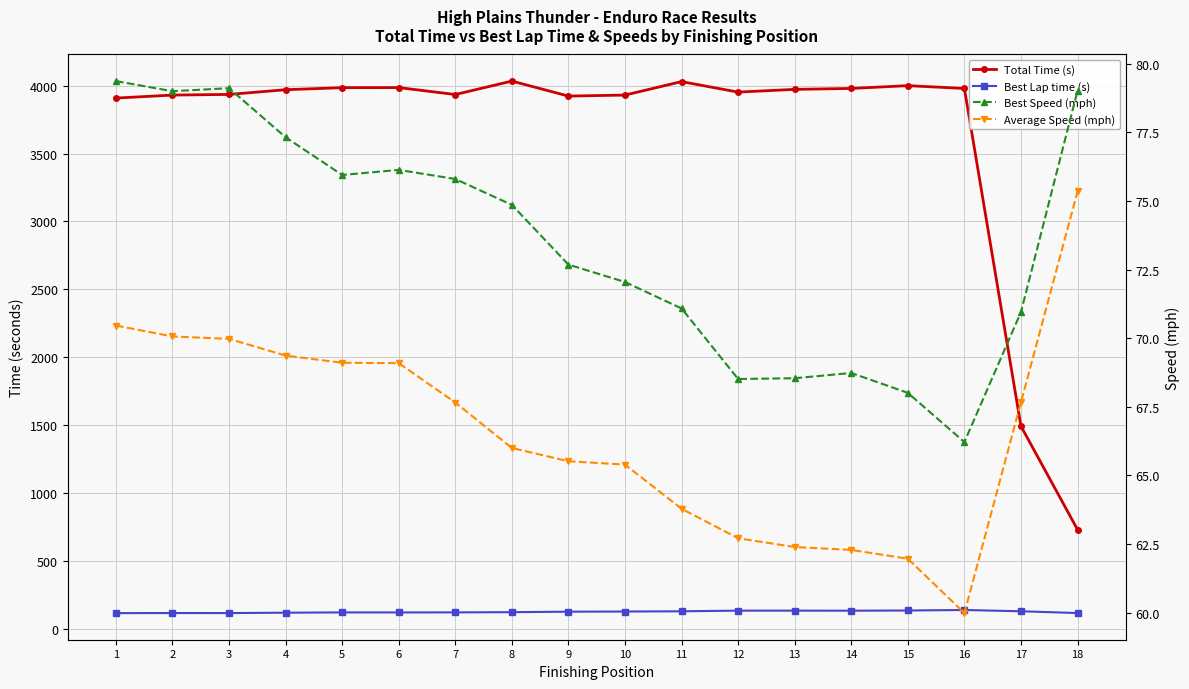

At which category is the sum across all series the highest?

8